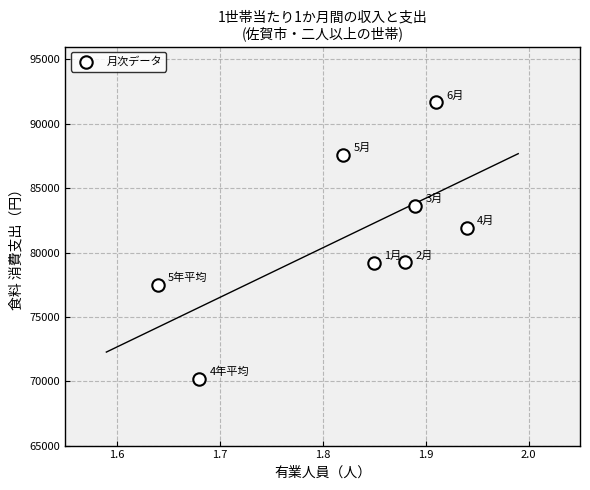

What is the average Y value?

81370